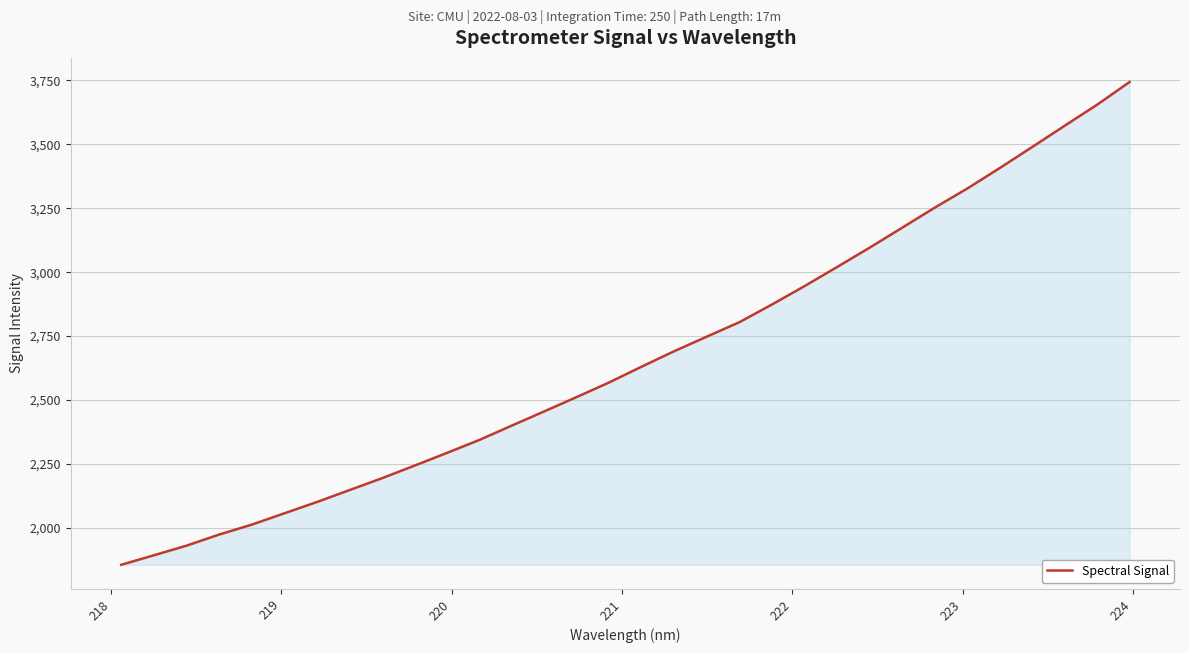

What is the difference between the maximum and second lowest values?

1849.6